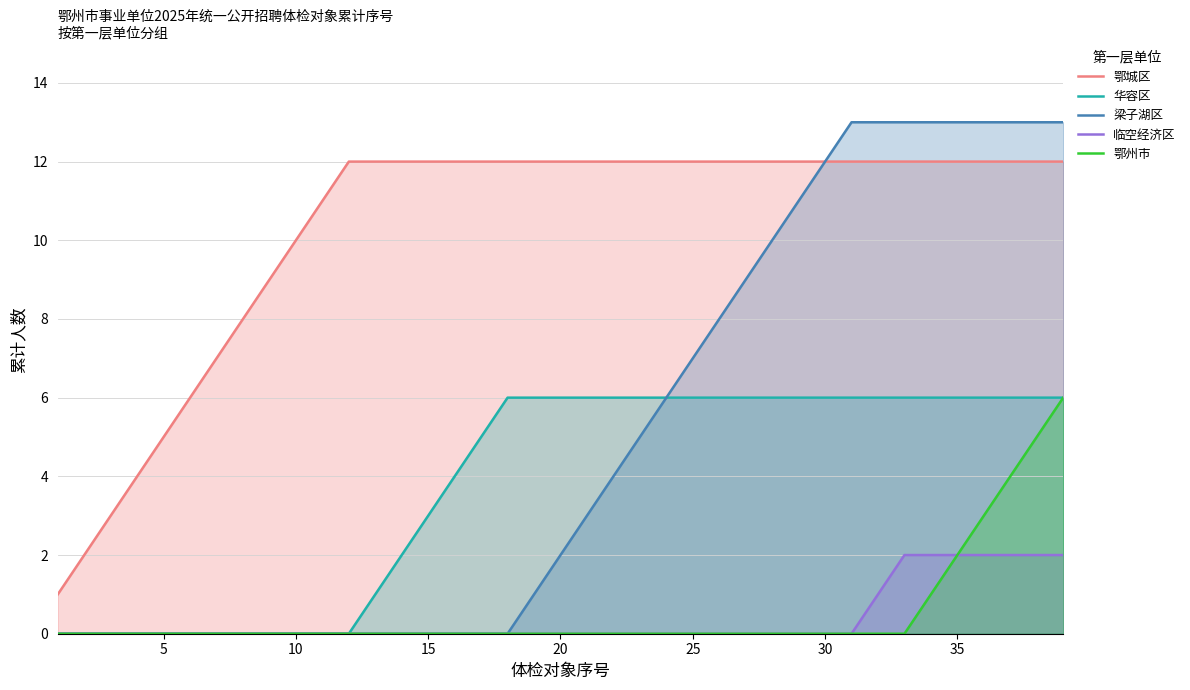

Reading left to right, transcribe all the data shown in this chart.

鄂城区: 1	2	3	4	5	6	7	8	9	10	11	12	12	12	12	12	12	12	12	12	12	12	12	12	12	12	12	12	12	12	12	12	12	12	12	12	12	12	12
华容区: 0	0	0	0	0	0	0	0	0	0	0	0	1	2	3	4	5	6	6	6	6	6	6	6	6	6	6	6	6	6	6	6	6	6	6	6	6	6	6
梁子湖区: 0	0	0	0	0	0	0	0	0	0	0	0	0	0	0	0	0	0	1	2	3	4	5	6	7	8	9	10	11	12	13	13	13	13	13	13	13	13	13
临空经济区: 0	0	0	0	0	0	0	0	0	0	0	0	0	0	0	0	0	0	0	0	0	0	0	0	0	0	0	0	0	0	0	1	2	2	2	2	2	2	2
鄂州市: 0	0	0	0	0	0	0	0	0	0	0	0	0	0	0	0	0	0	0	0	0	0	0	0	0	0	0	0	0	0	0	0	0	1	2	3	4	5	6